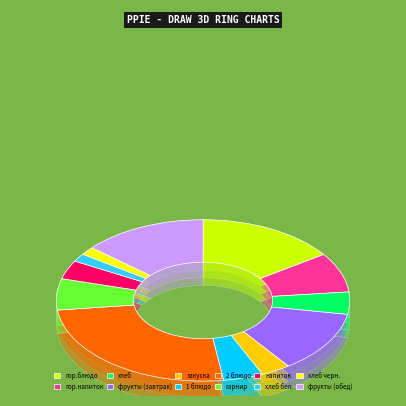

Combined, what portion of the pie is 2 блюдо and хлеб бел.?

26.9%